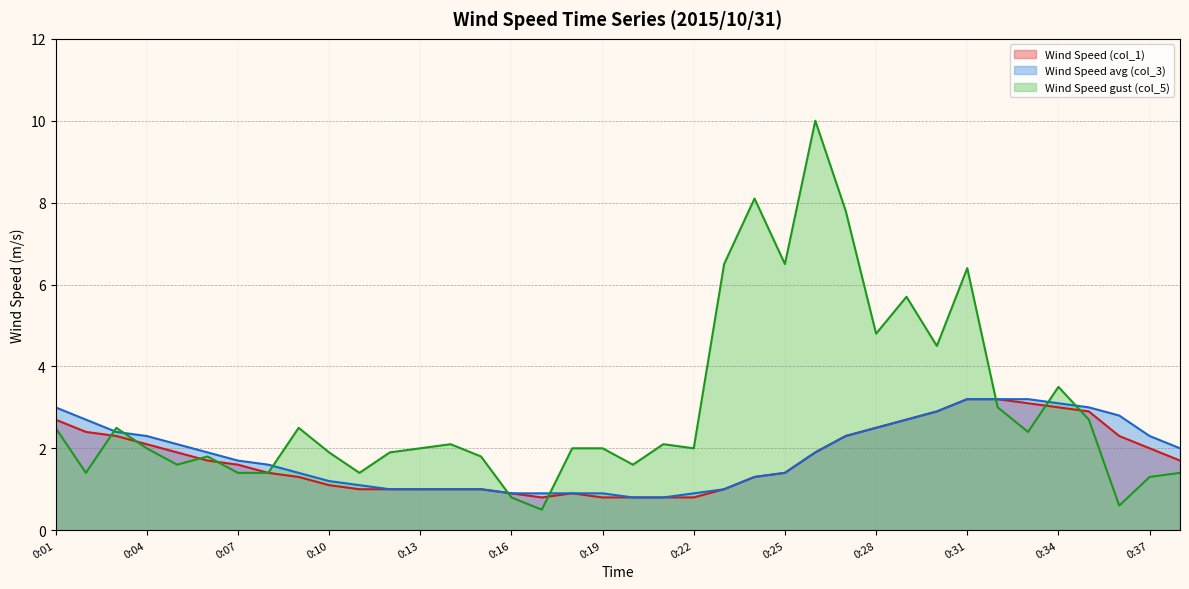

Read the Wind Speed gust (col_5) value at 0:22.

2.0